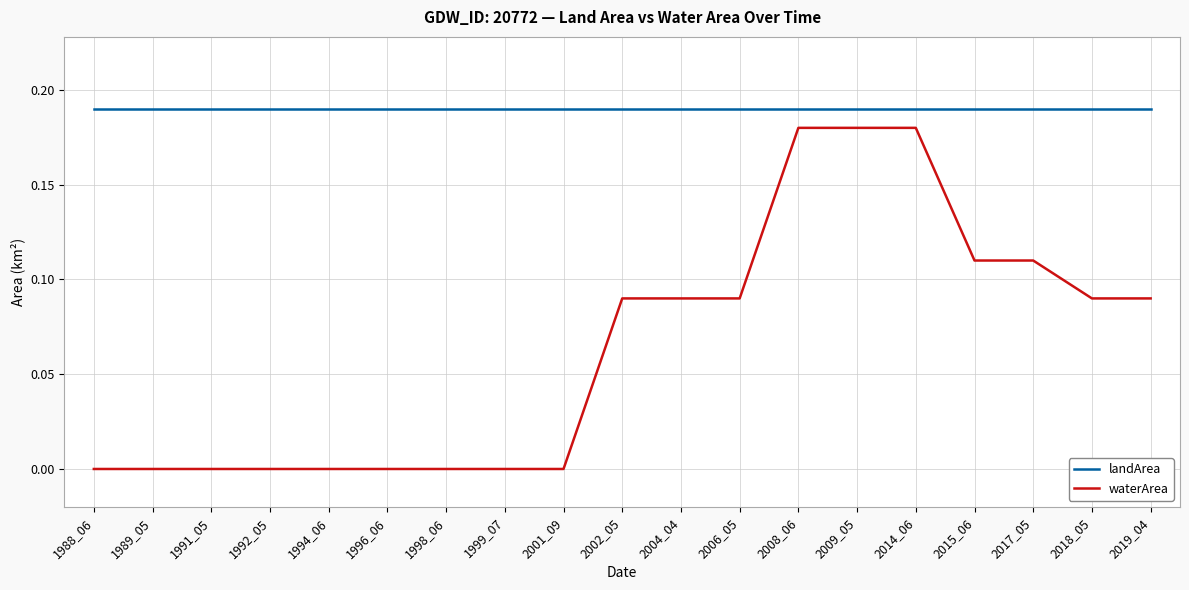

What are all the series names shown in the legend?

landArea, waterArea